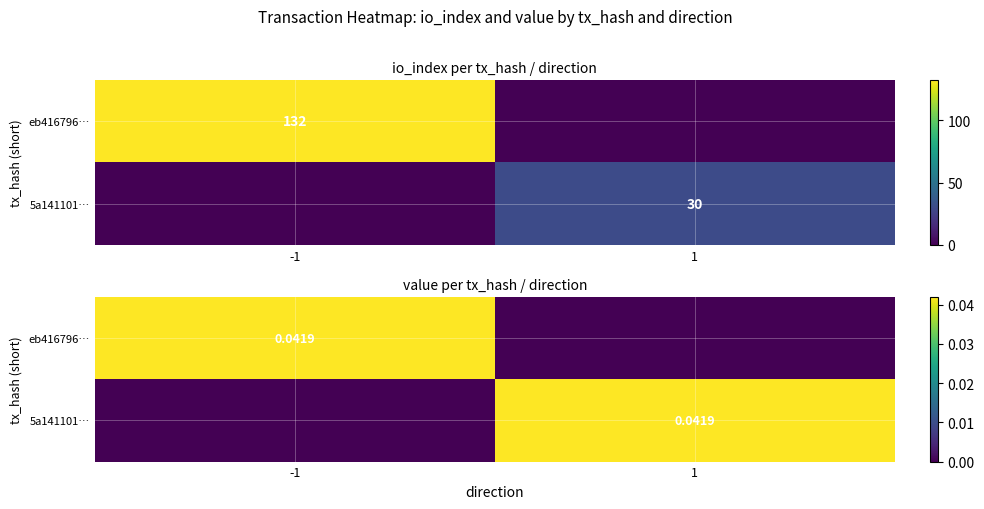

At which label does eb416796… reach its minimum?

1